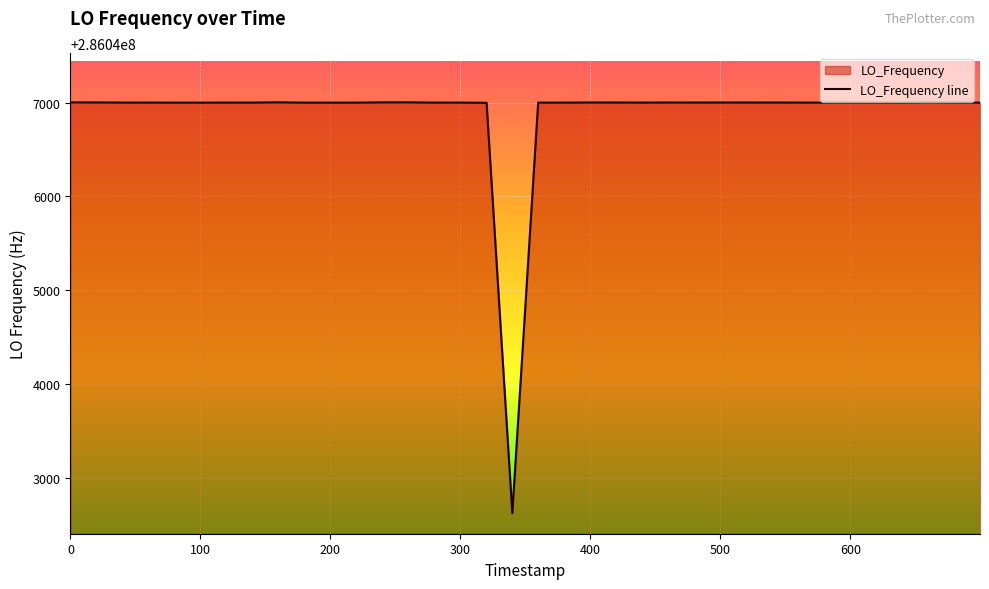

What is the sum of all values?

11441875646.5